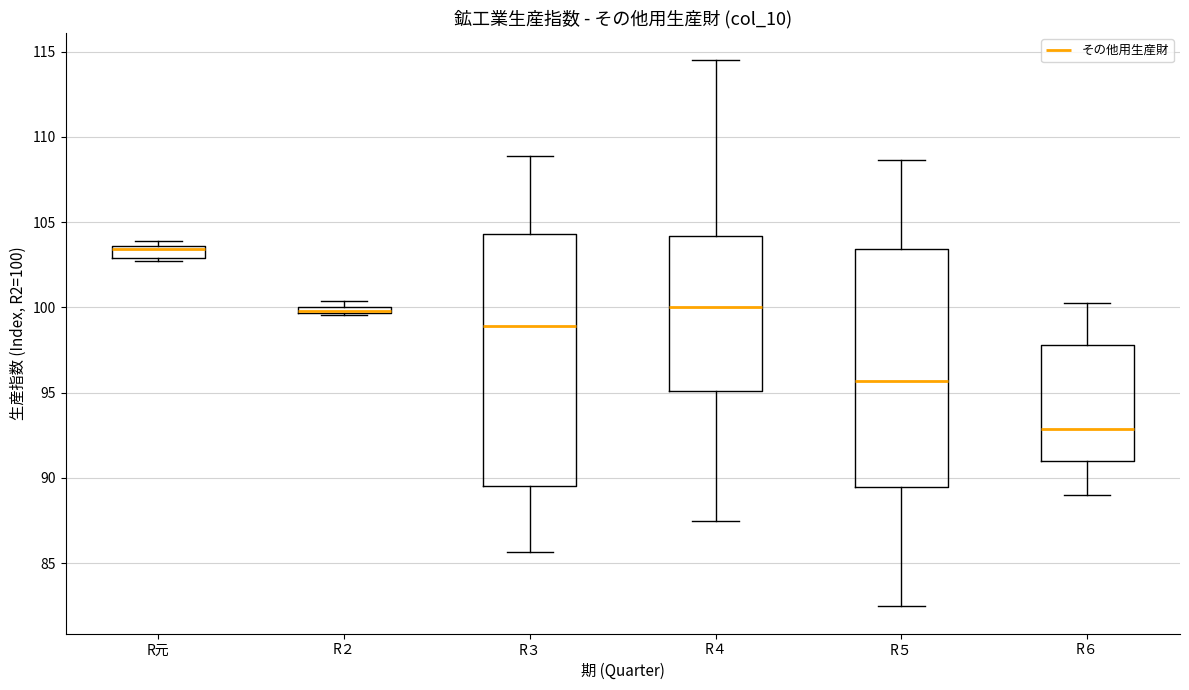

Where is the lower edge of the box for R３ on the y-axis? The values are not printed on the chart, so give them approximately, as read against the axis.

89.5